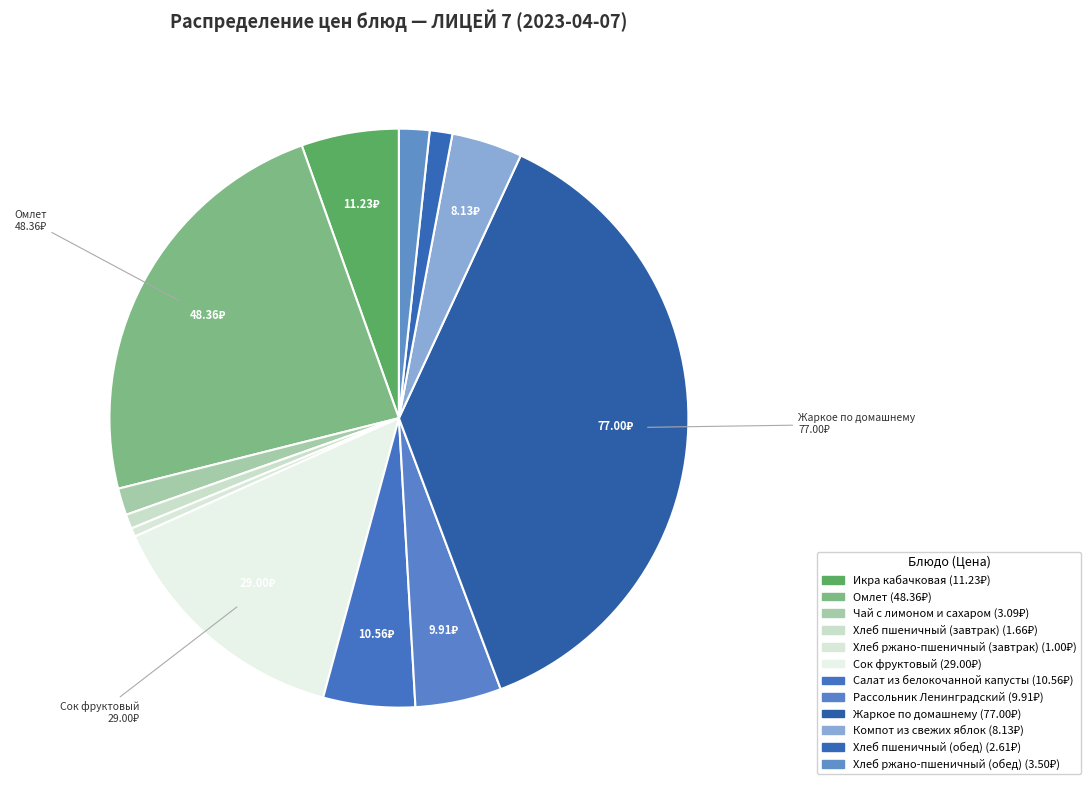

Is it true that Компот из свежих яблок is 1% of the pie?

False